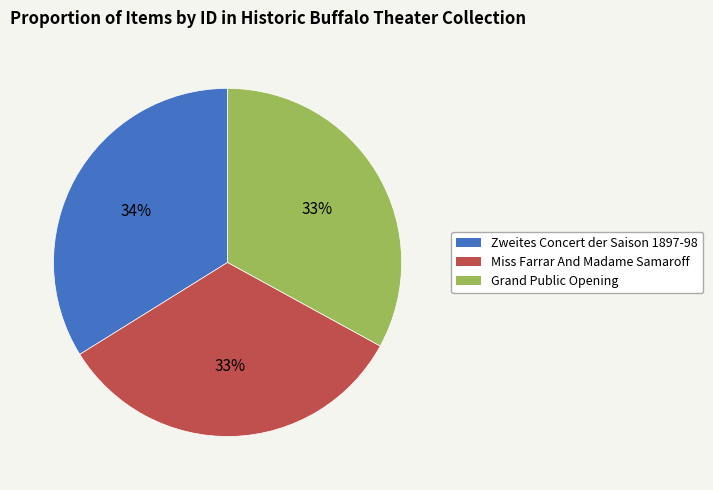

What is the largest slice in the pie chart?

Zweites Concert der Saison 1897-98